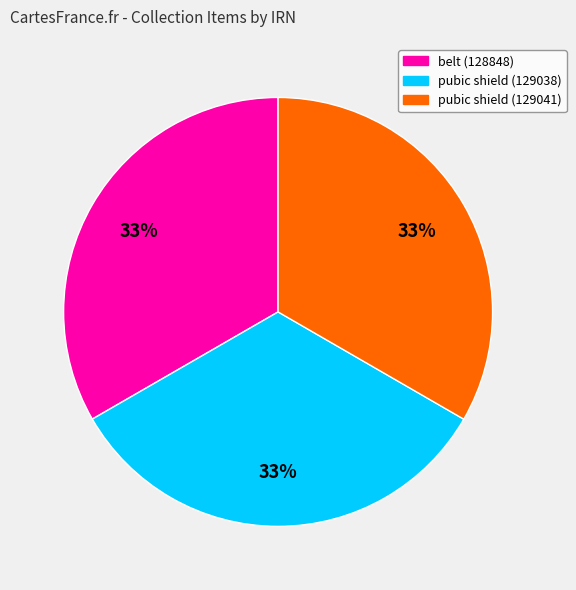

What percentage is the pubic shield (129038) slice, to the nearest percent?

33%